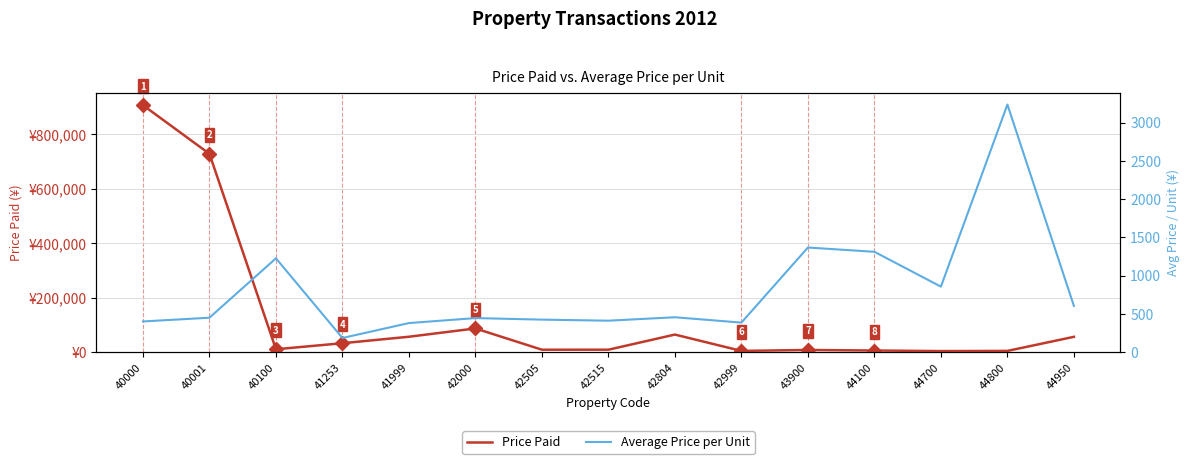

What is the approximate value of Average Price per Unit at 42804, to the nearest 10?

460